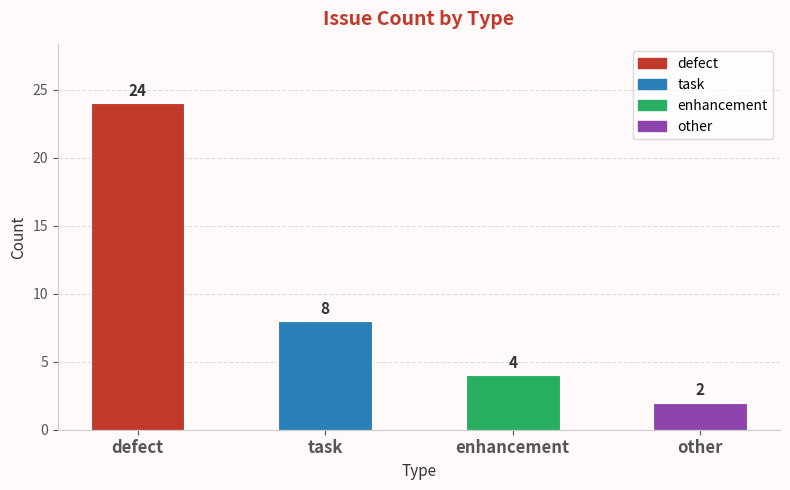

Rank the categories by value from lowest to highest.

other, enhancement, task, defect